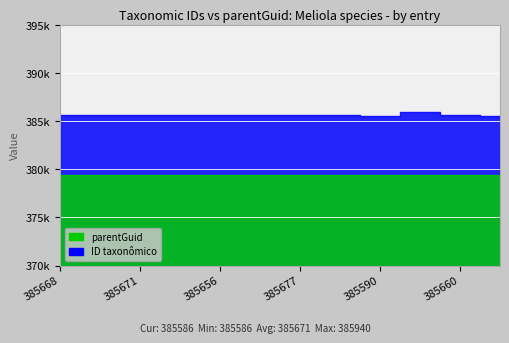

Which series has the largest total across all categories?

ID taxonômico